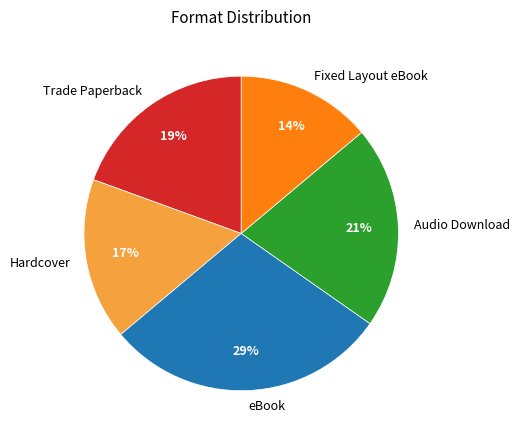

Which category has the smallest portion of the pie?

Fixed Layout eBook